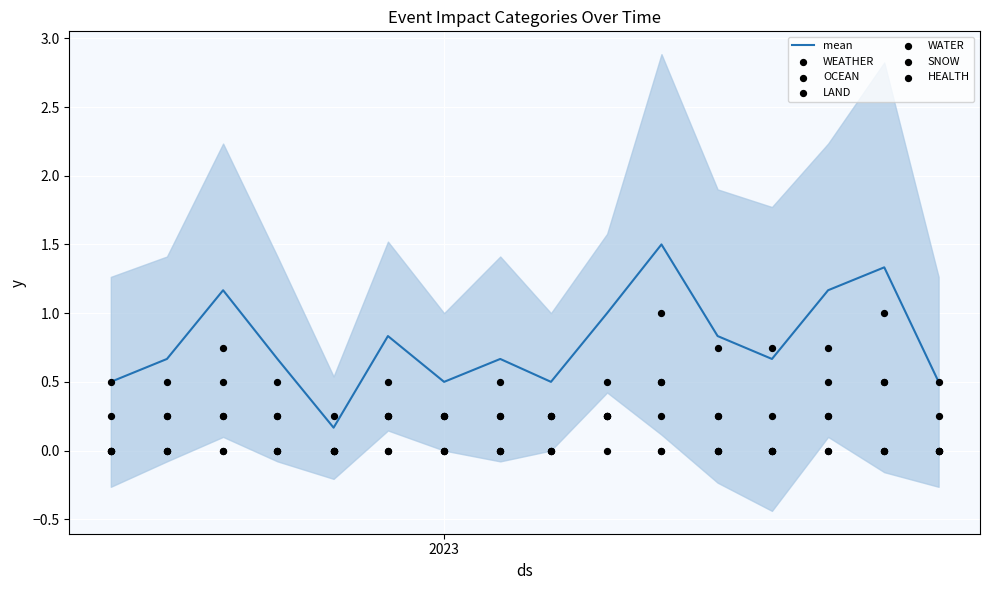

At how many categories does at least one series exceed 0?

16